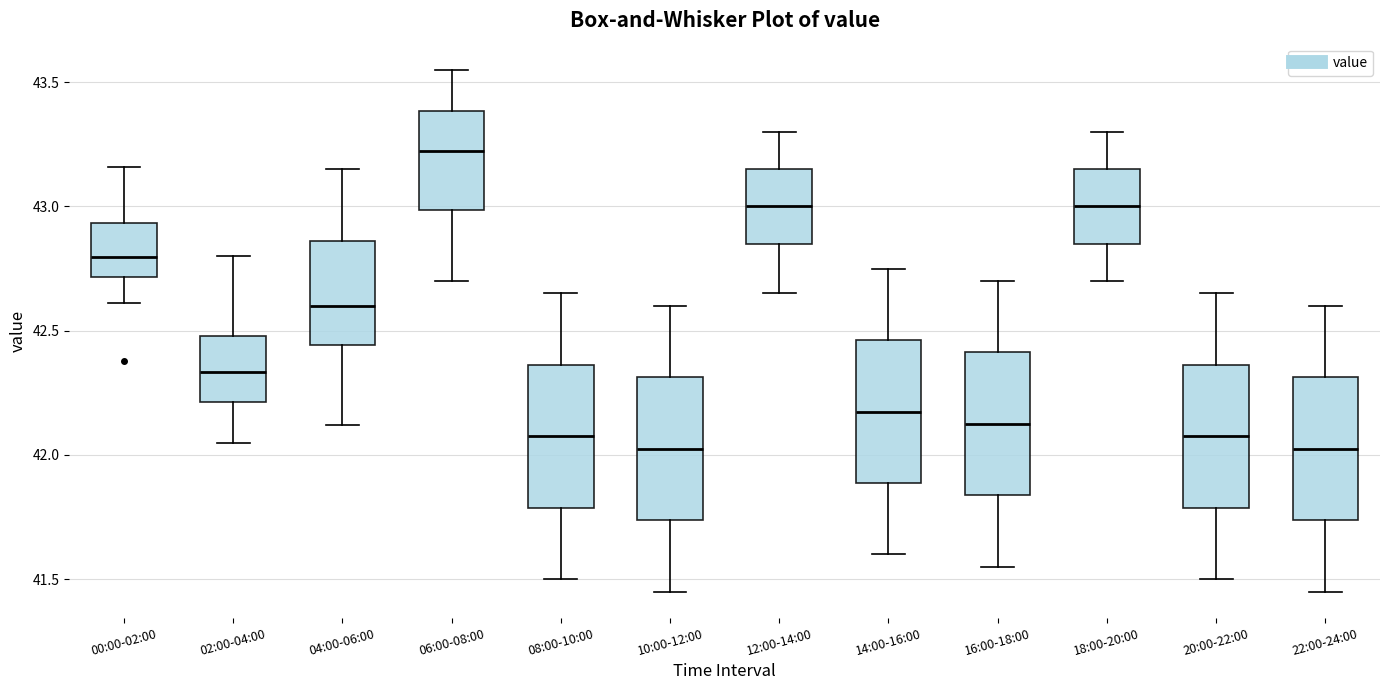

Where does the median line of the box for 12:00-14:00 sit on the y-axis? The values are not printed on the chart, so give them approximately, as read against the axis.

43.00